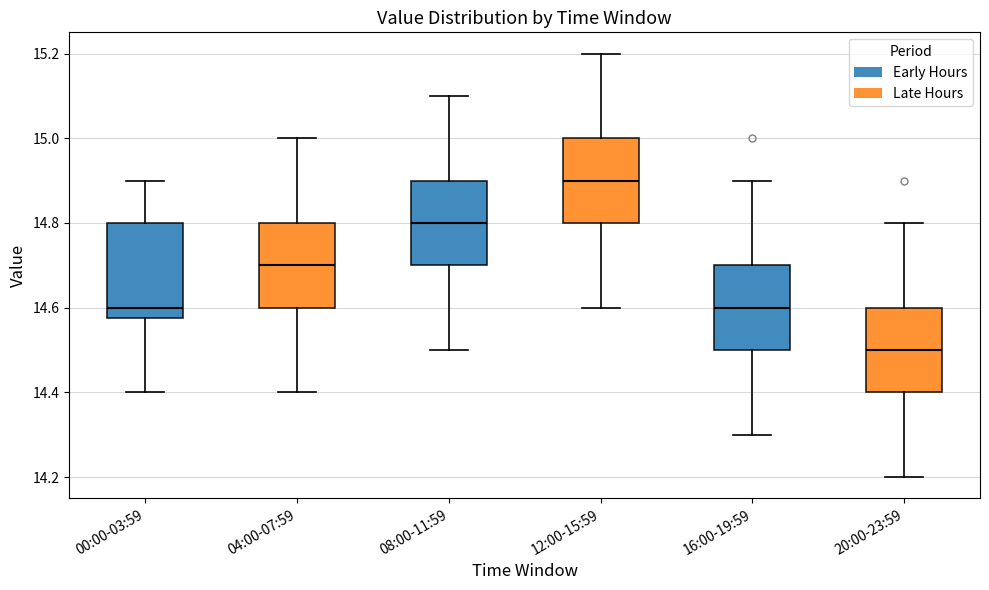

Where is the lower edge of the box for 08:00-11:59 on the y-axis? The values are not printed on the chart, so give them approximately, as read against the axis.

14.70